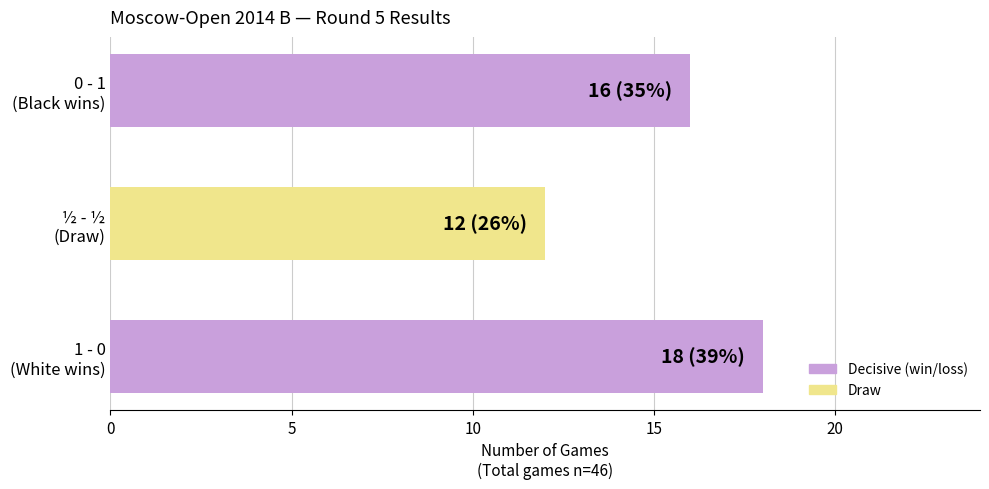

What is the maximum value shown in the chart?

18